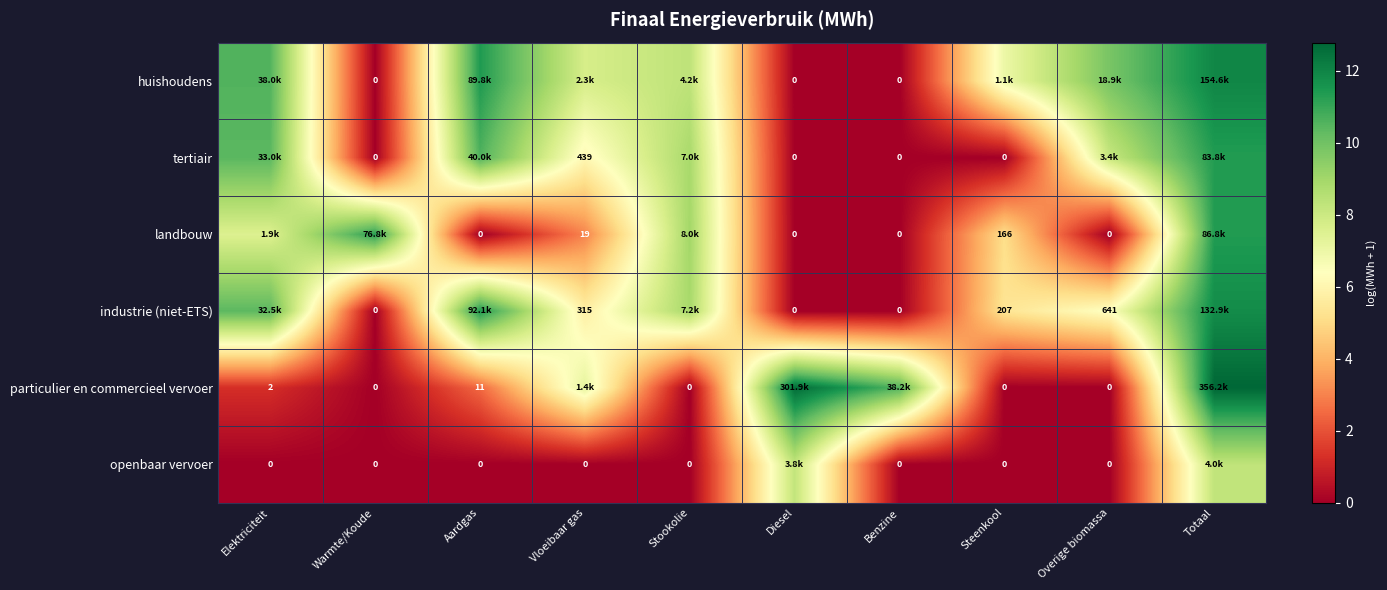

At which category does the chart reach its minimum across all series?

Warmte/Koude